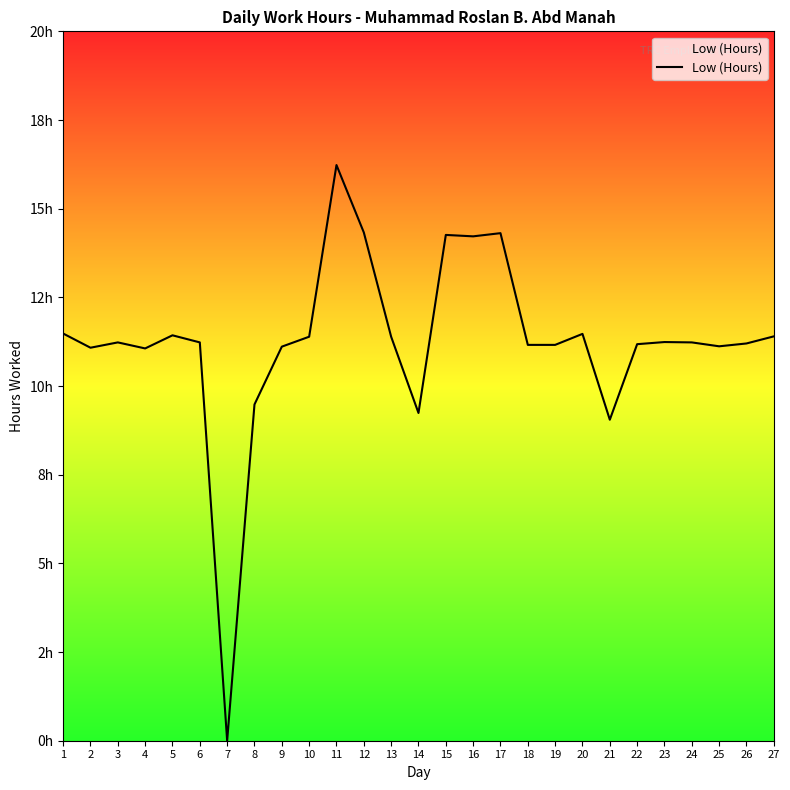

Does the chart display data point markers on the line(s)?

No